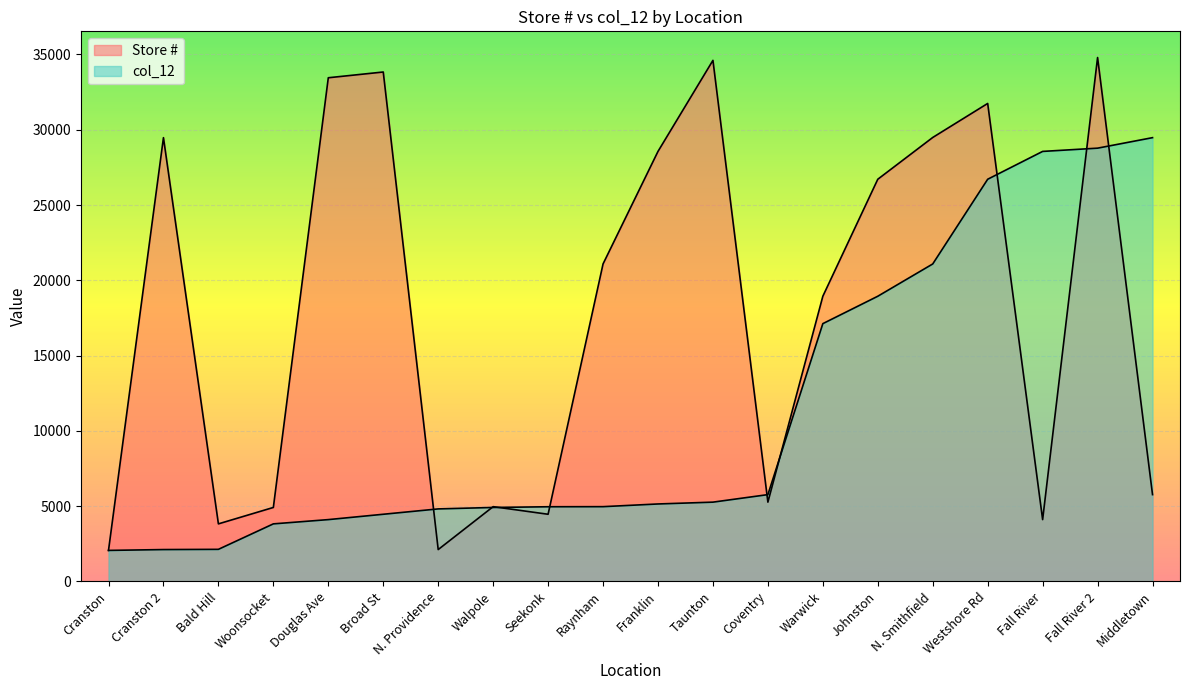

Does the chart display data point markers on the line(s)?

No